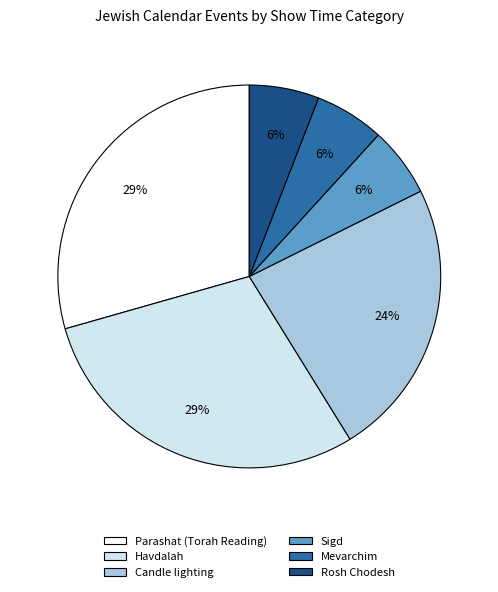

To the nearest percent, what is the average slice percentage?

17%